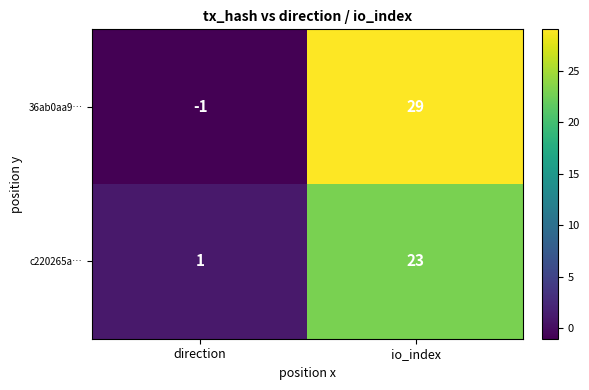

What is the spread (max minus min) of values at io_index?

6